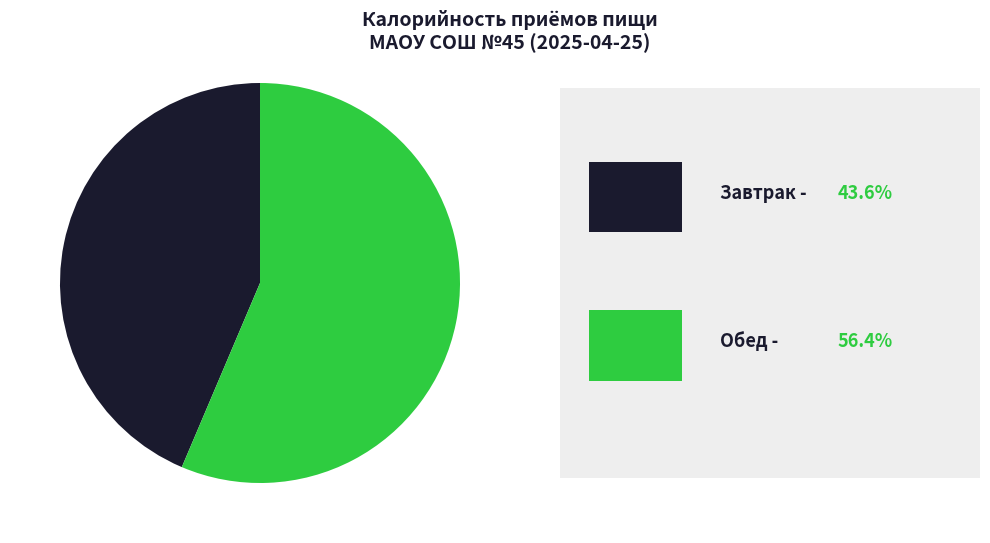

Is there any slice that represents more than half of the pie?

Yes